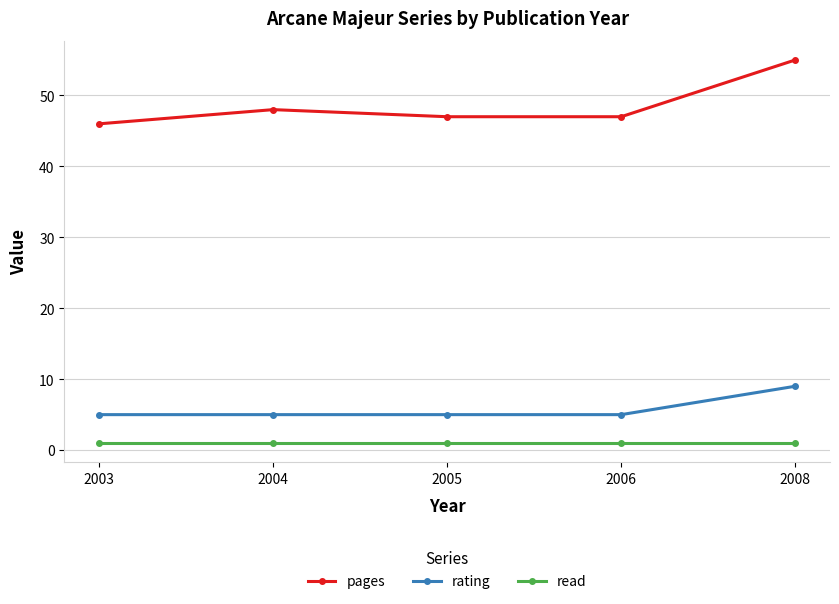

At how many categories does at least one series exceed 29?

5